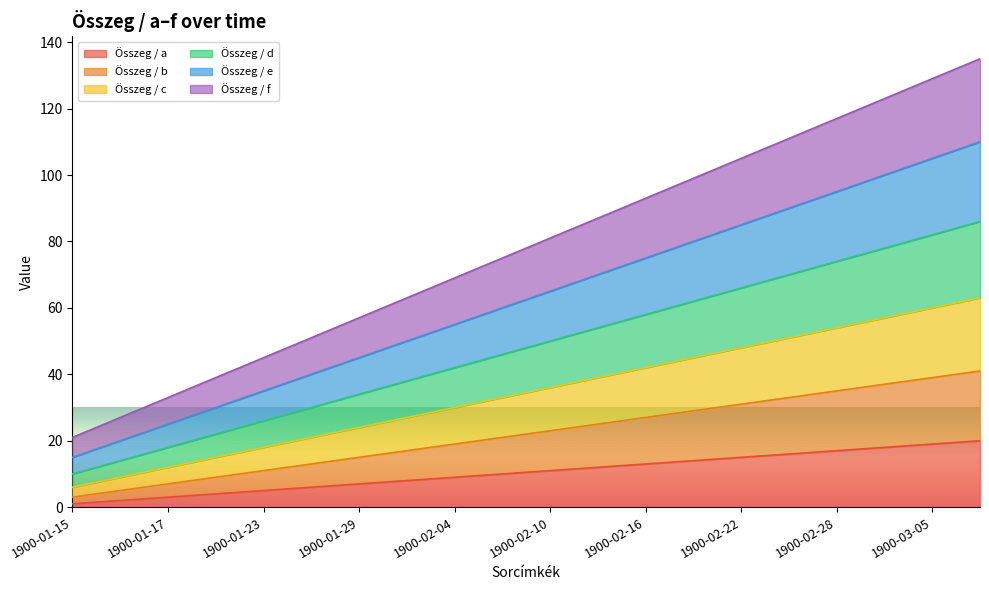

What is the smallest value displayed?

1